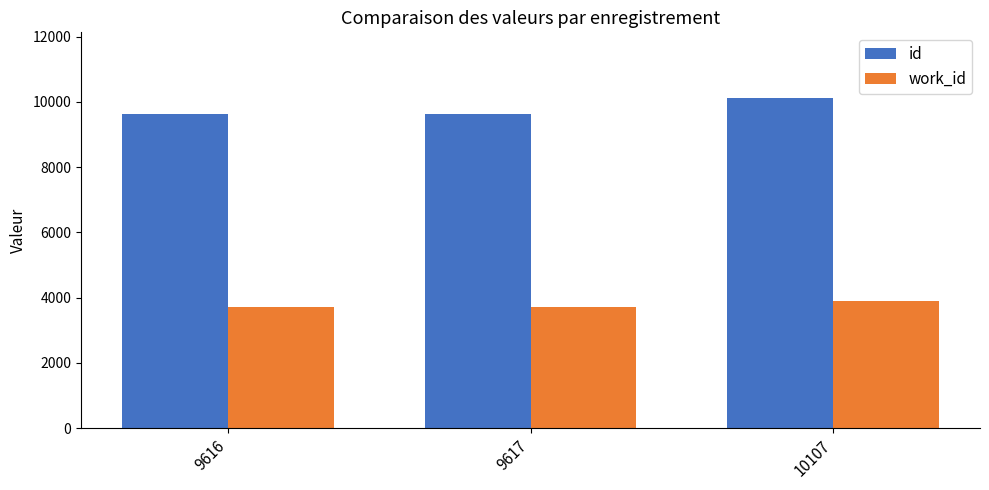

What is the difference between the maximum and minimum values in the id series?

491